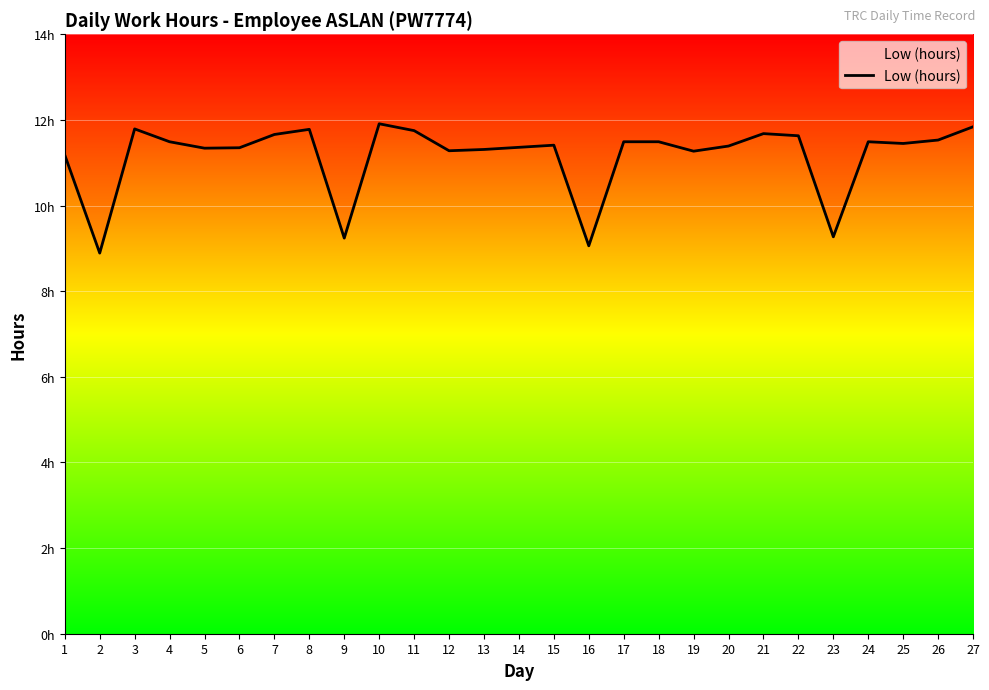

What is the value of the 4th point from the left?

11.5